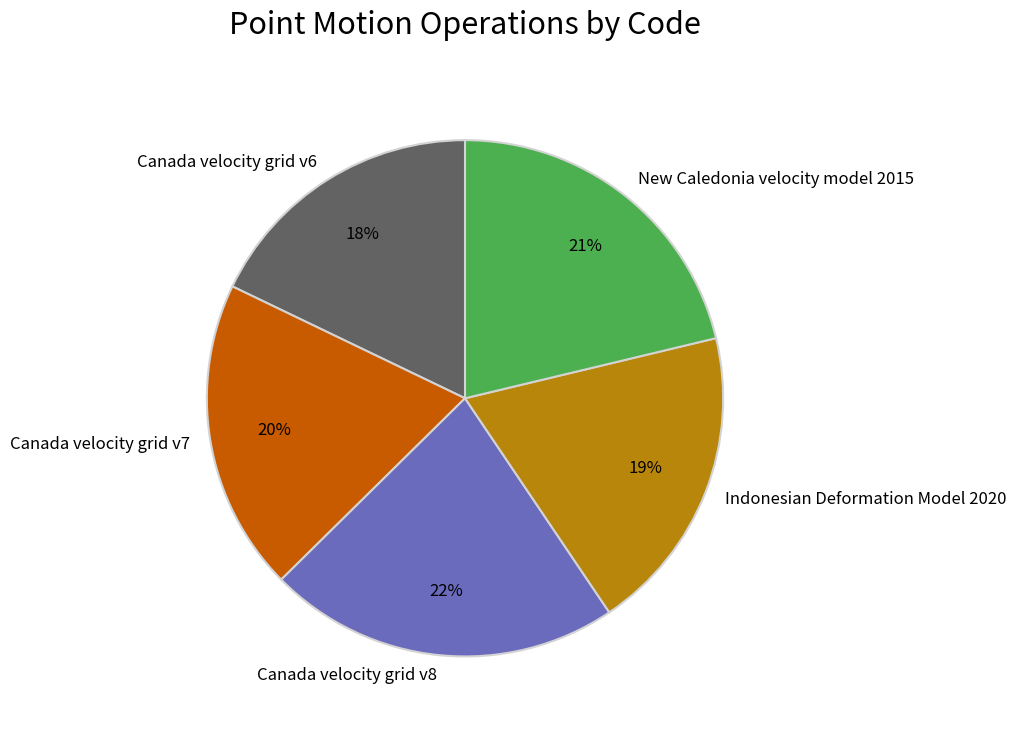

Does Canada velocity grid v6 represent more than half of the total?

No